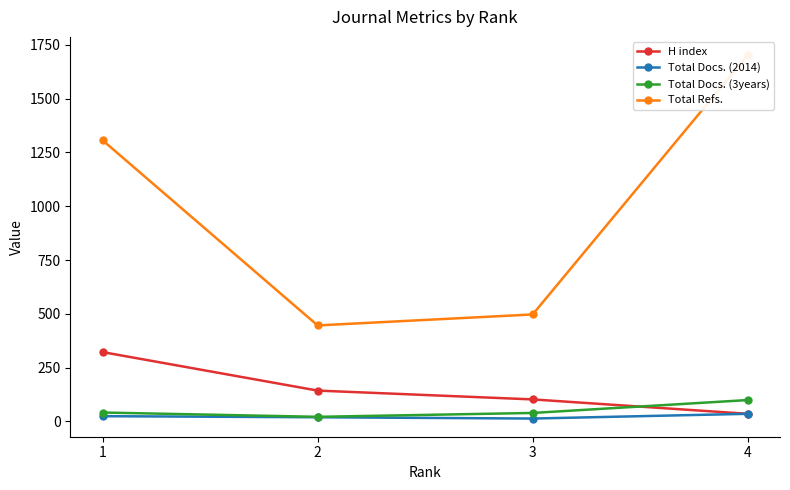

True or false: H index has a value of 102 at 3.

True